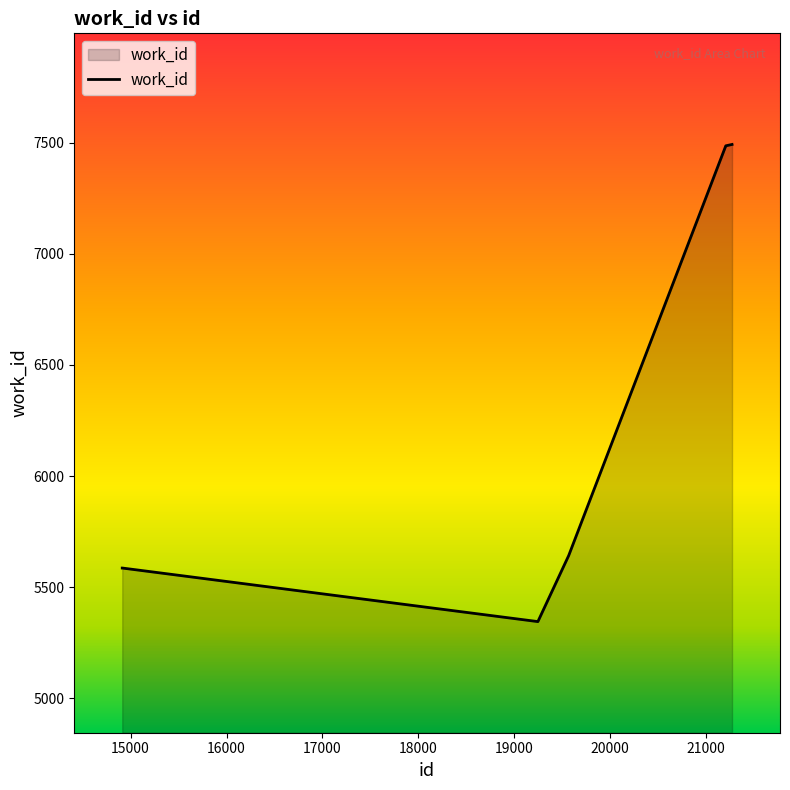

What is the average value?

6375